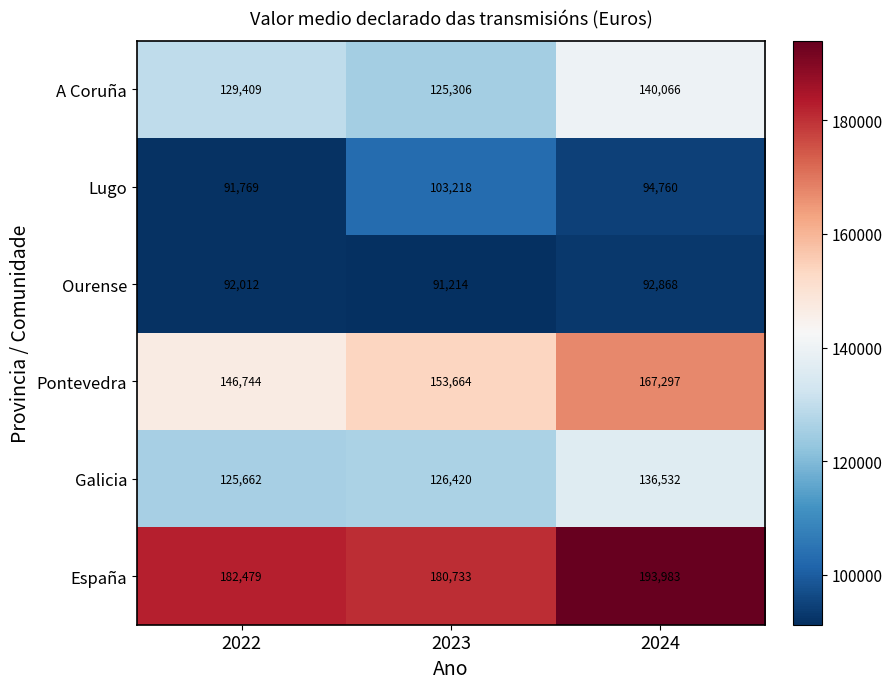

What is the total value across all series at 2023?

780555